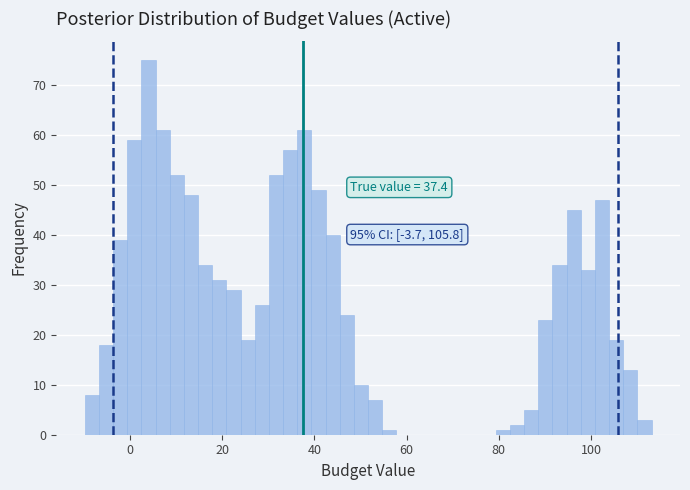

Read against the x-axis, roughly where is the centre of the tallest bar?

4